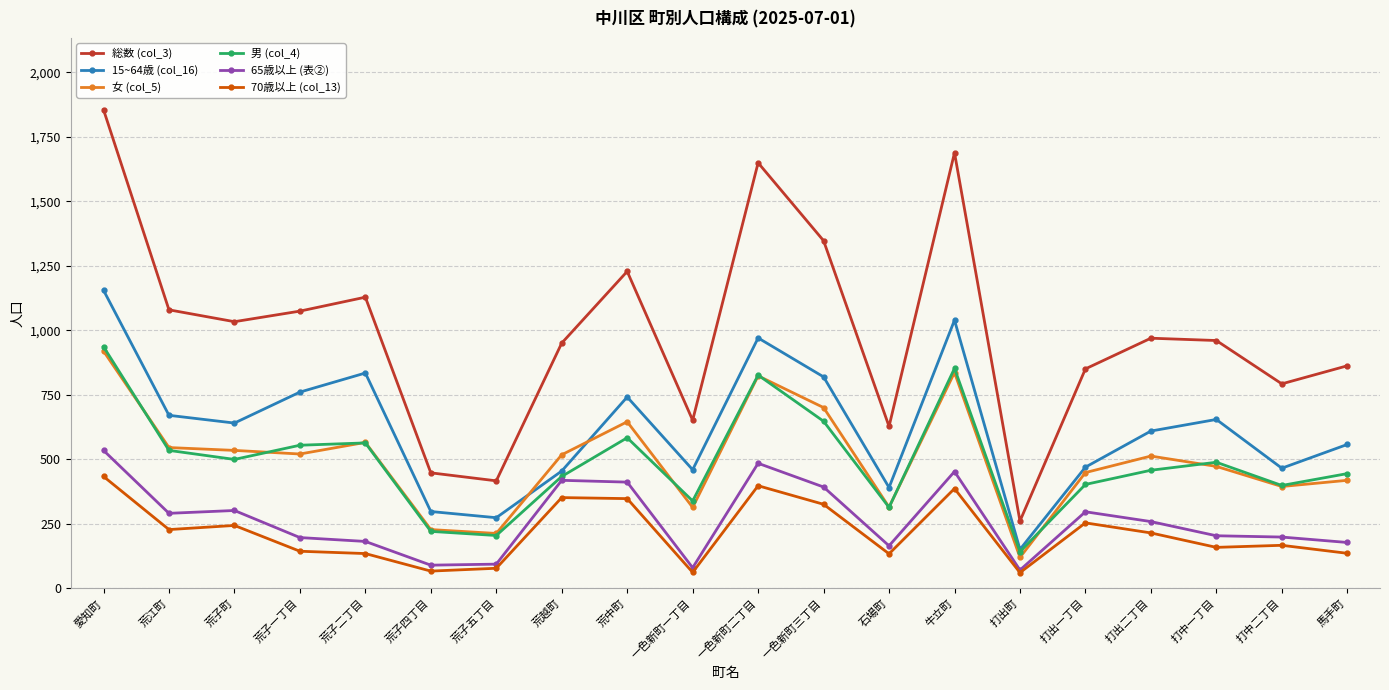

Which series has the largest range (max minus min)?

総数 (col_3)